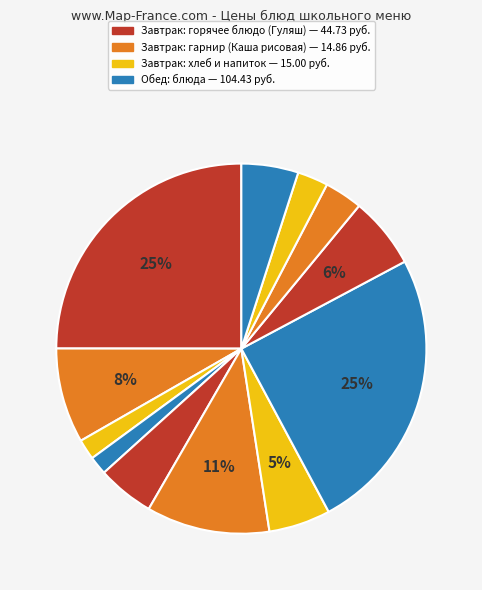

Does any single category account for the majority?

No